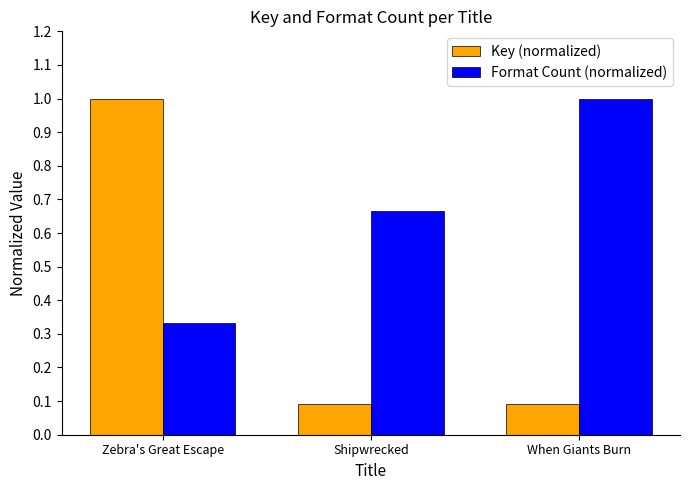

What is the maximum value shown in the chart?

1.0